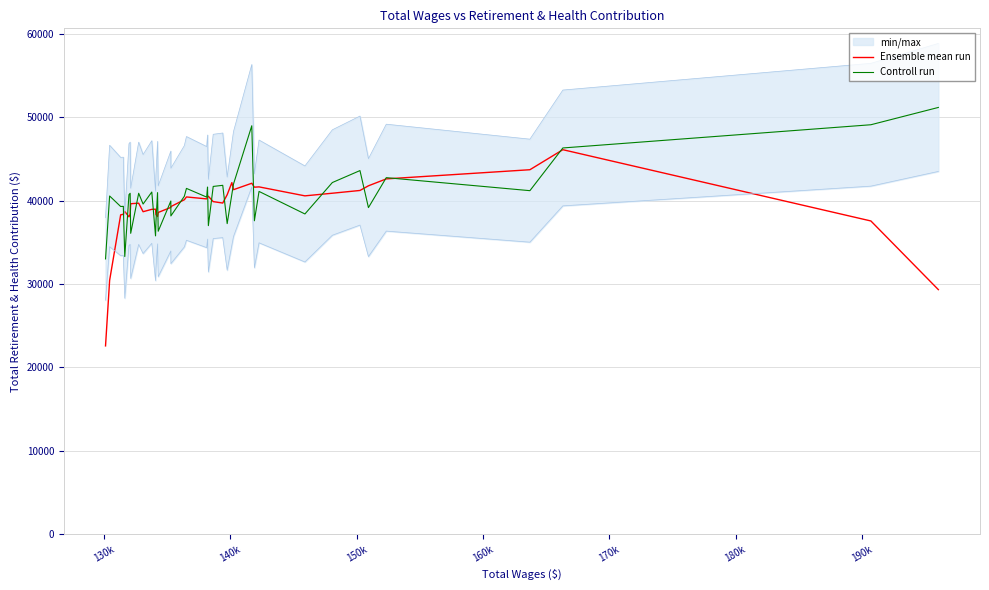

What are all the series names shown in the legend?

Ensemble mean run, Controll run